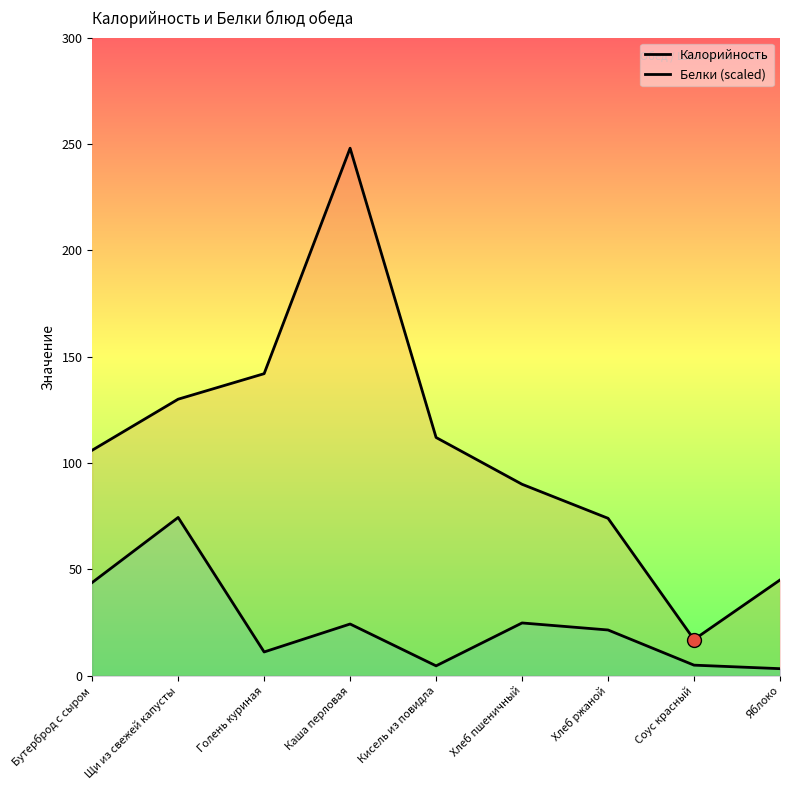

Rank the series at Соус красный from highest to lowest value.

Калорийность, Белки (scaled)